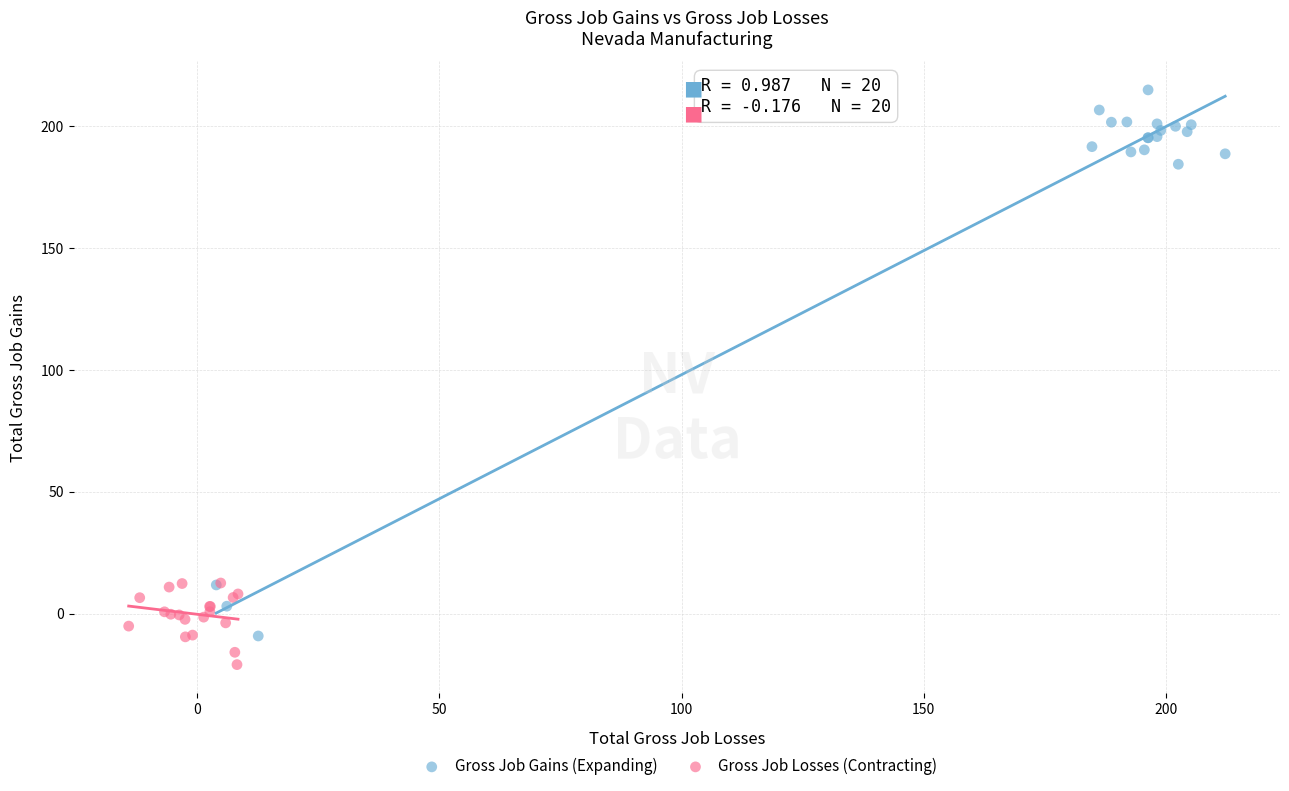

What are all the series names shown in the legend?

Gross Job Gains (Expanding), Gross Job Losses (Contracting)